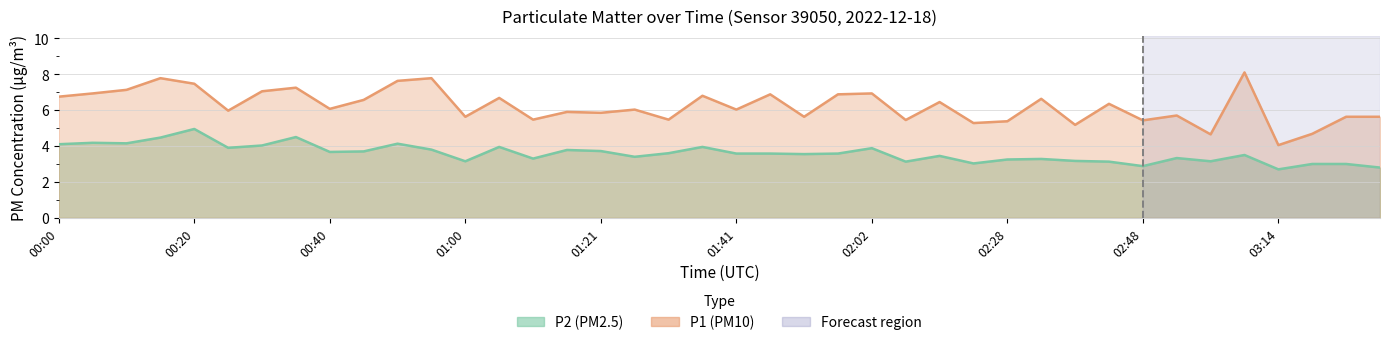

How many lines are shown in the chart?

2